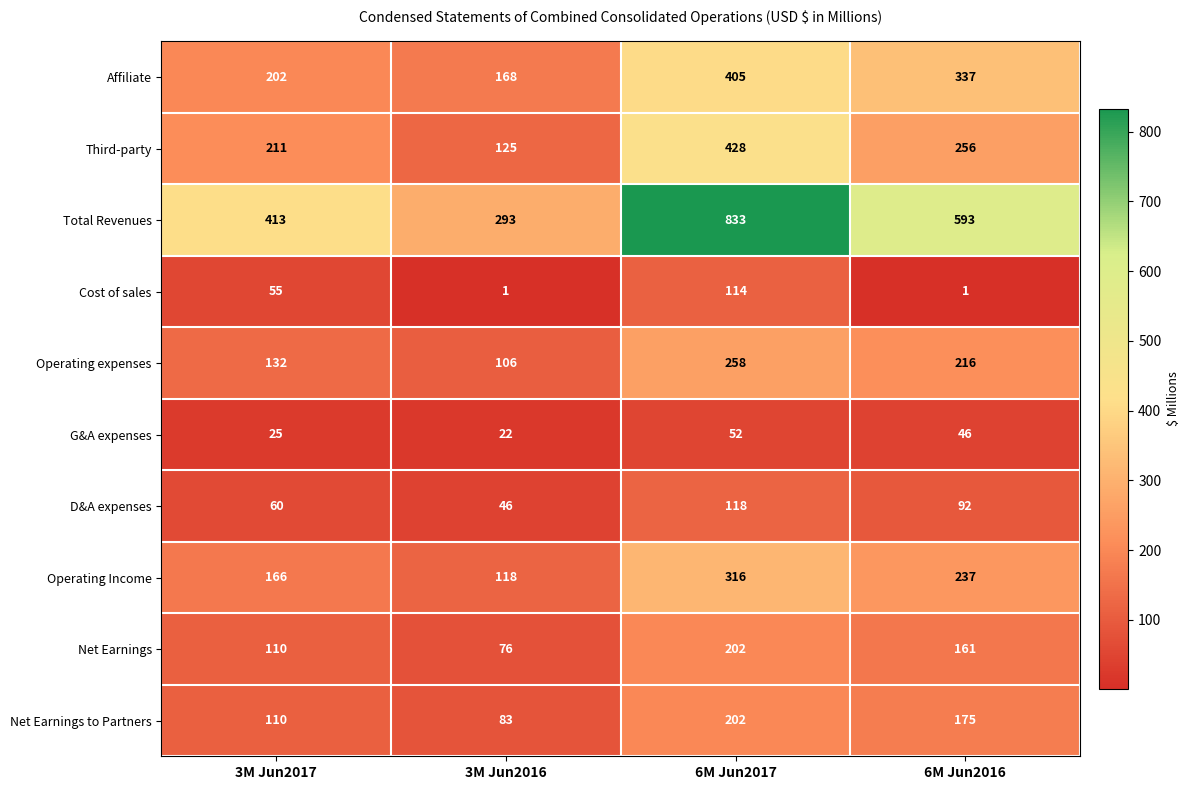

What is the greatest value displayed?

833